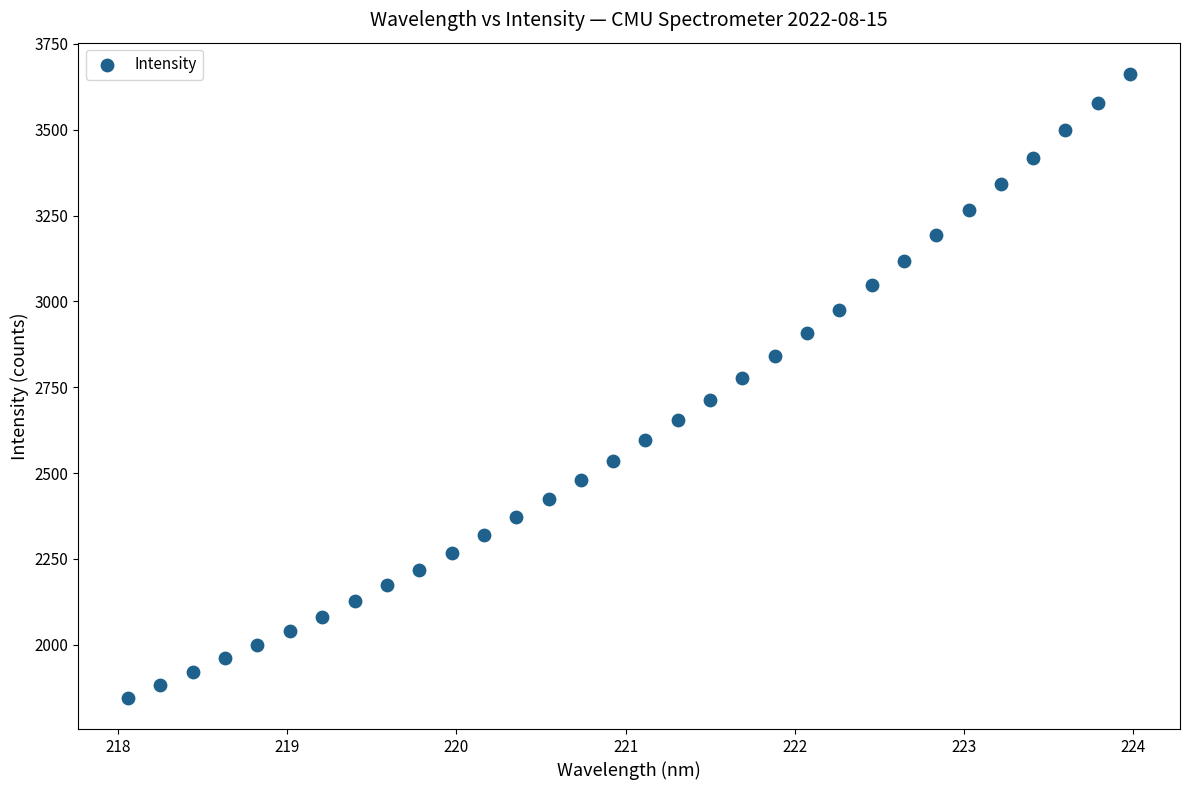

What is the range of Y values (max minus min)?

1817.1